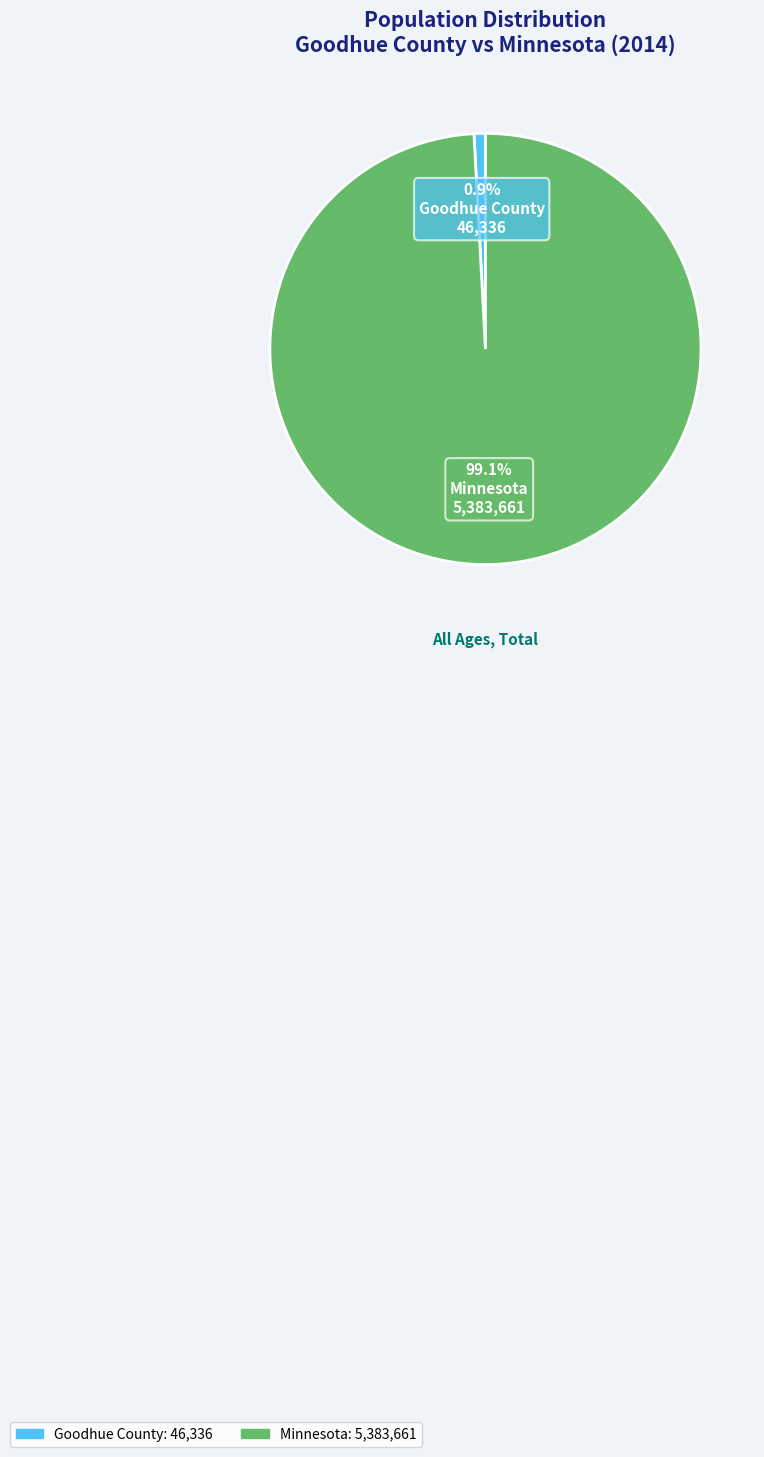

What is the total percentage of Minnesota and Goodhue County?

100.0%